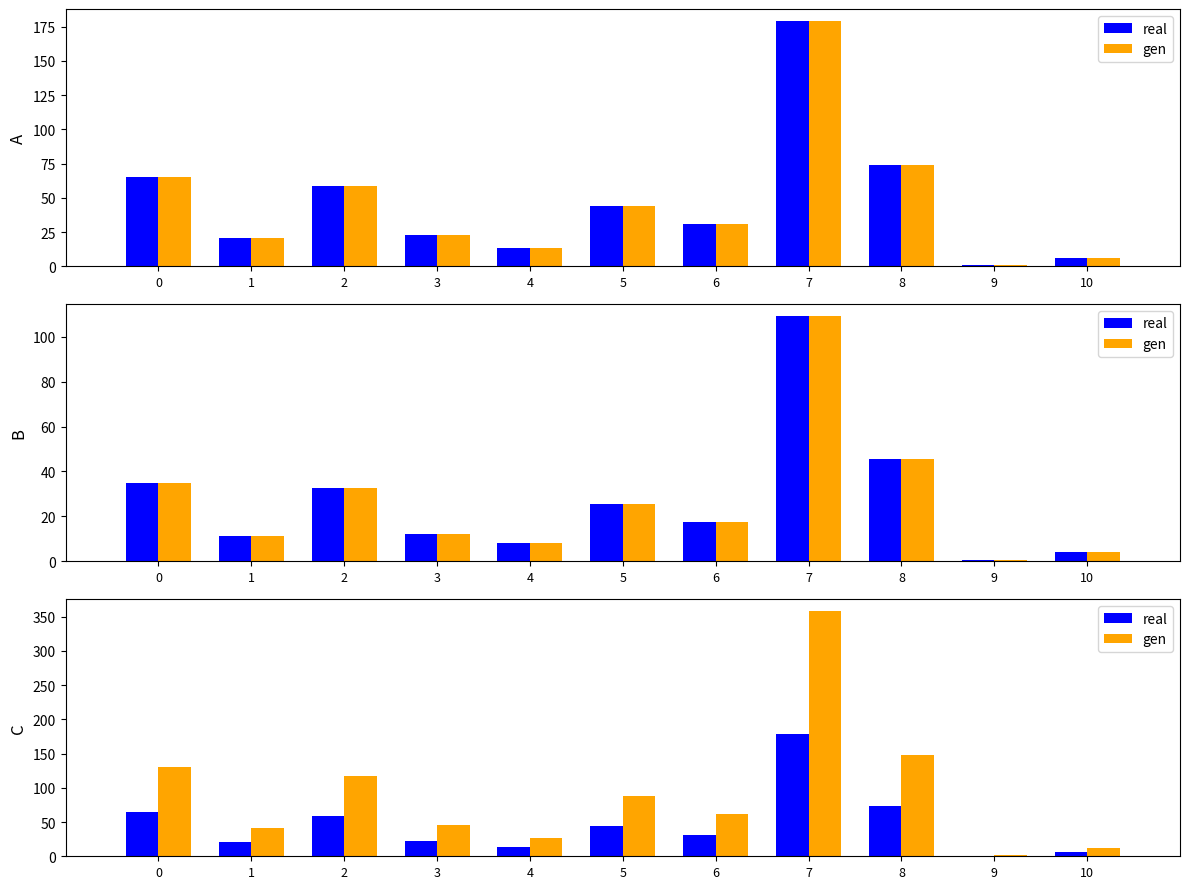

The value of gen at 5 is 88. True or false?

True